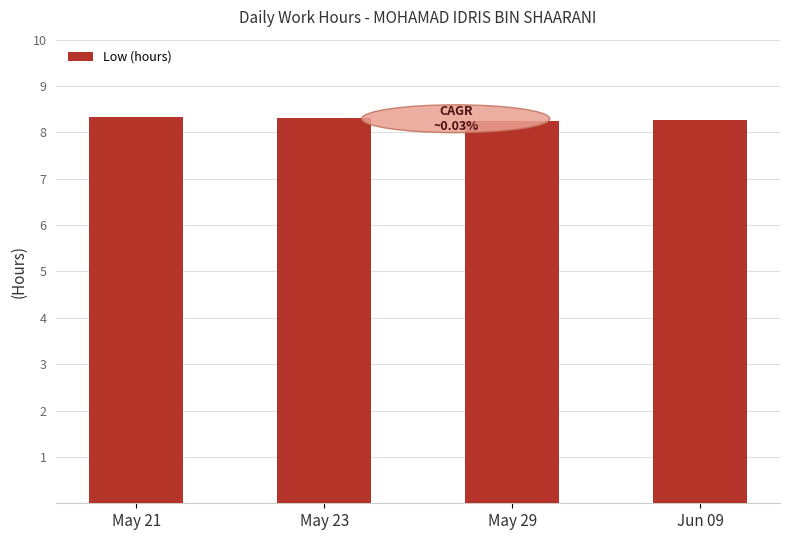

What is the sum of the values at Jun 09 and May 21?

16.6